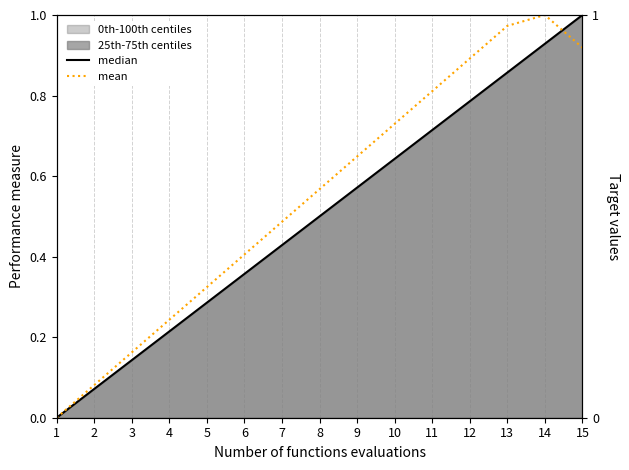

At which label does mean reach its minimum?

1